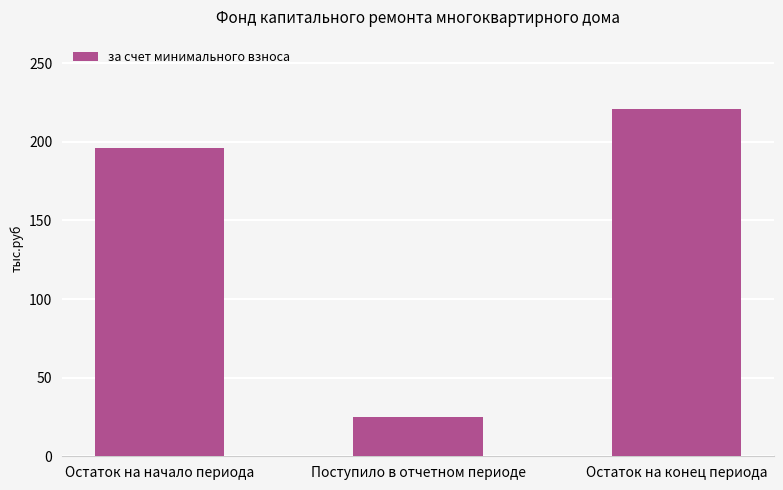

What is the sum of the values at Остаток на конец периода and Поступило в отчетном периоде?

245.8